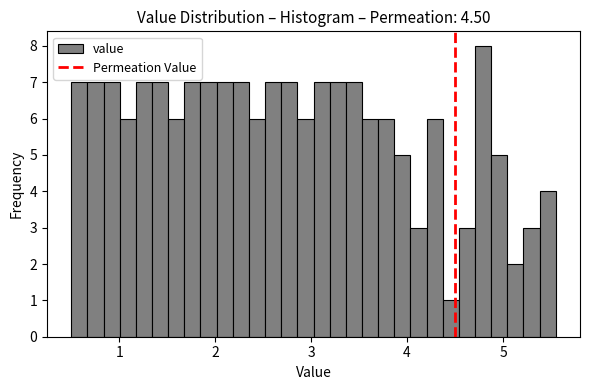

Around what value on the x-axis is the tallest bar? Give the approximate position of its centre, as read against the axis.

4.8